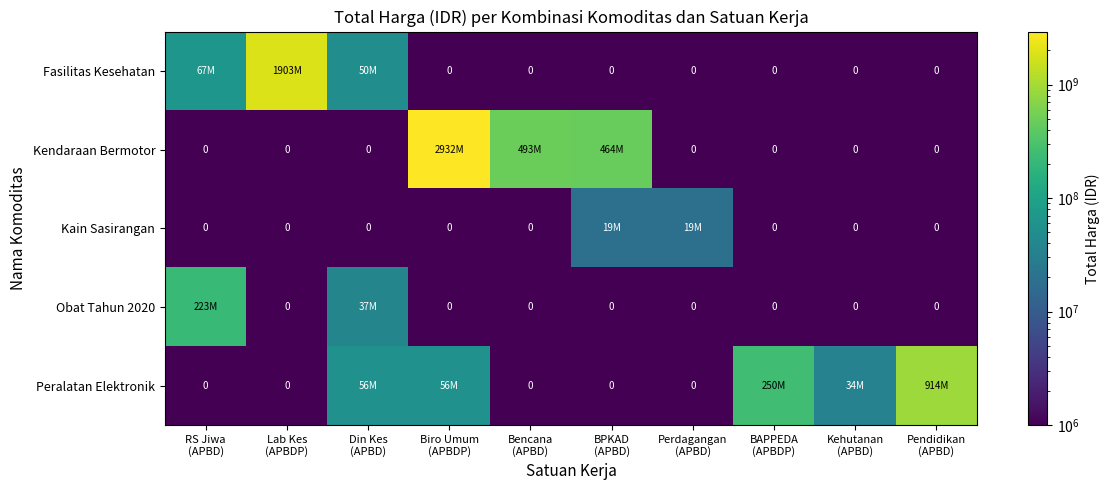

What is the average value of the Obat Tahun 2020 series?

26042018